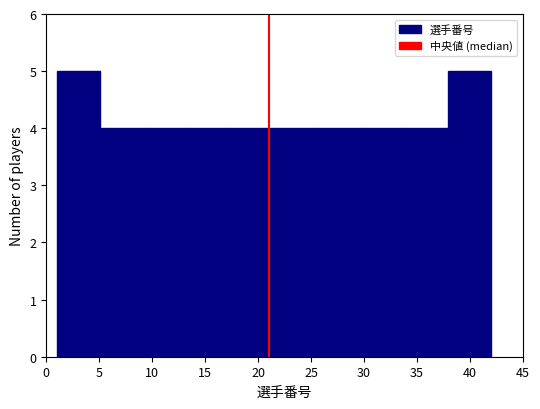

Reading left to right, transcribe this chart: for each bar, give the range it covers on the x-axis and its height. Neither the bar edges nor the heights are printed on the chart, so give them approximately, as read against the axes.

1.0 to 5.1: 5
5.1 to 9.2: 4
9.2 to 13.3: 4
13.3 to 17.4: 4
17.4 to 21.5: 4
21.5 to 25.6: 4
25.6 to 29.7: 4
29.7 to 33.8: 4
33.8 to 37.9: 4
37.9 to 42.0: 5